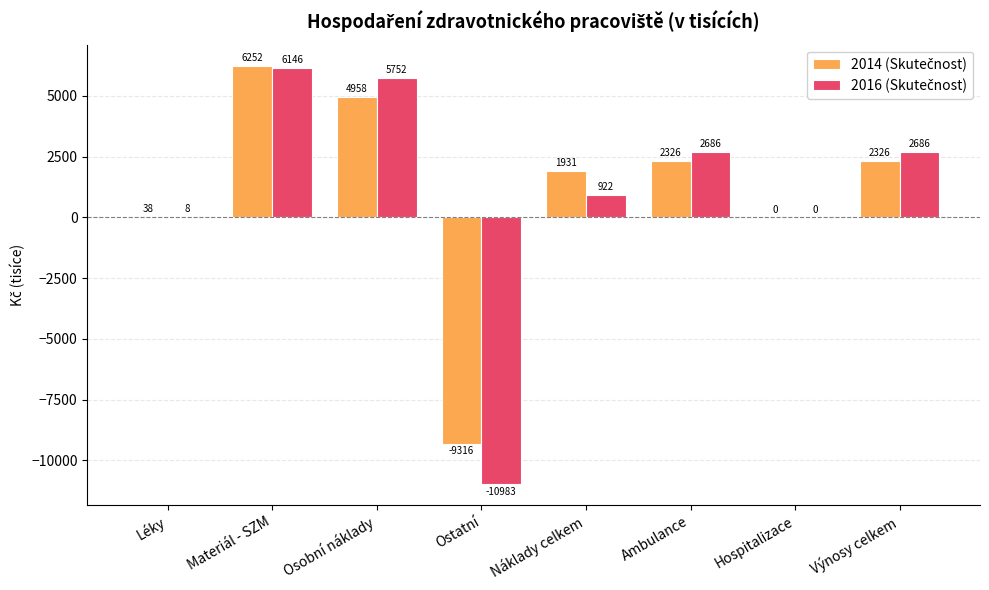

Count the number of categories in the chart.

8